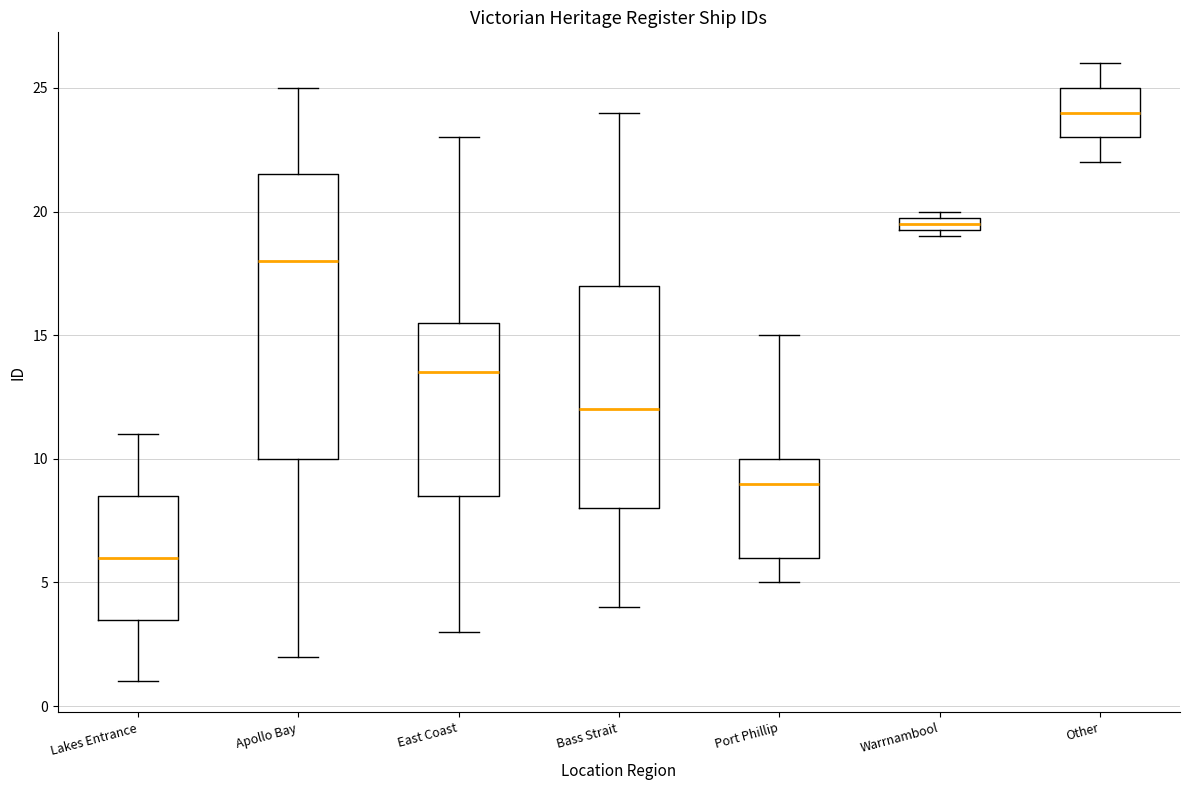

Which box's median line is the highest?

Other